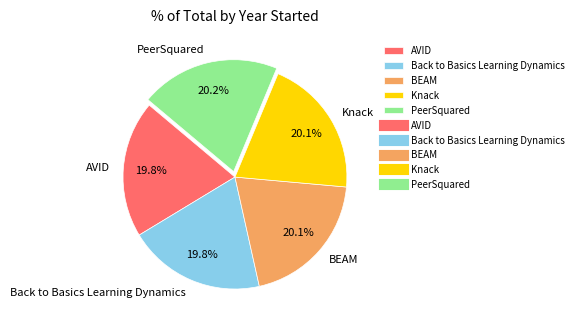

Does Back to Basics Learning Dynamics represent more than half of the total?

No